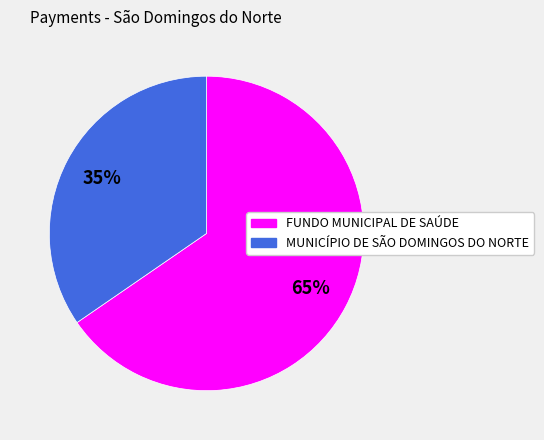

To the nearest percent, what is the average slice percentage?

50%